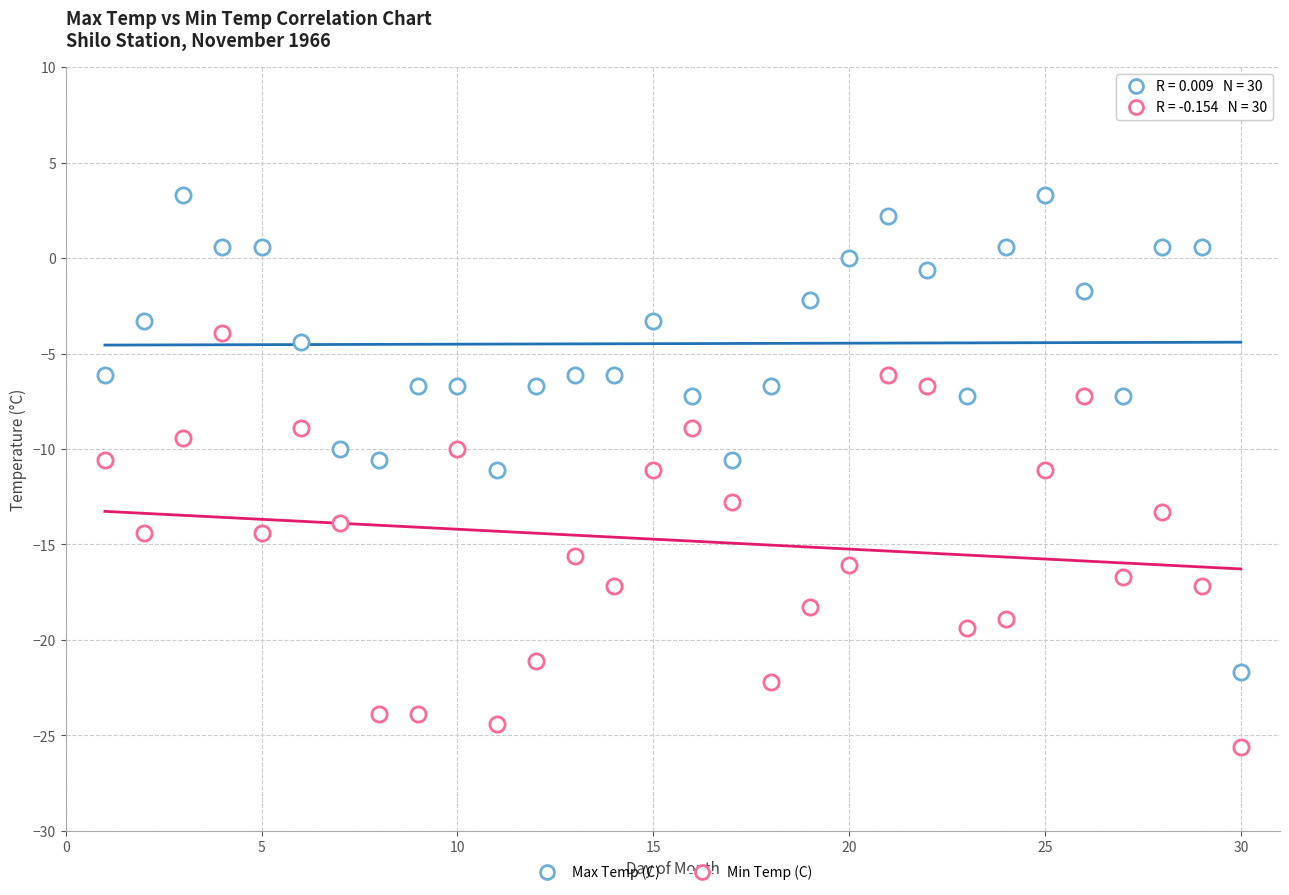

How many data points are displayed?

60